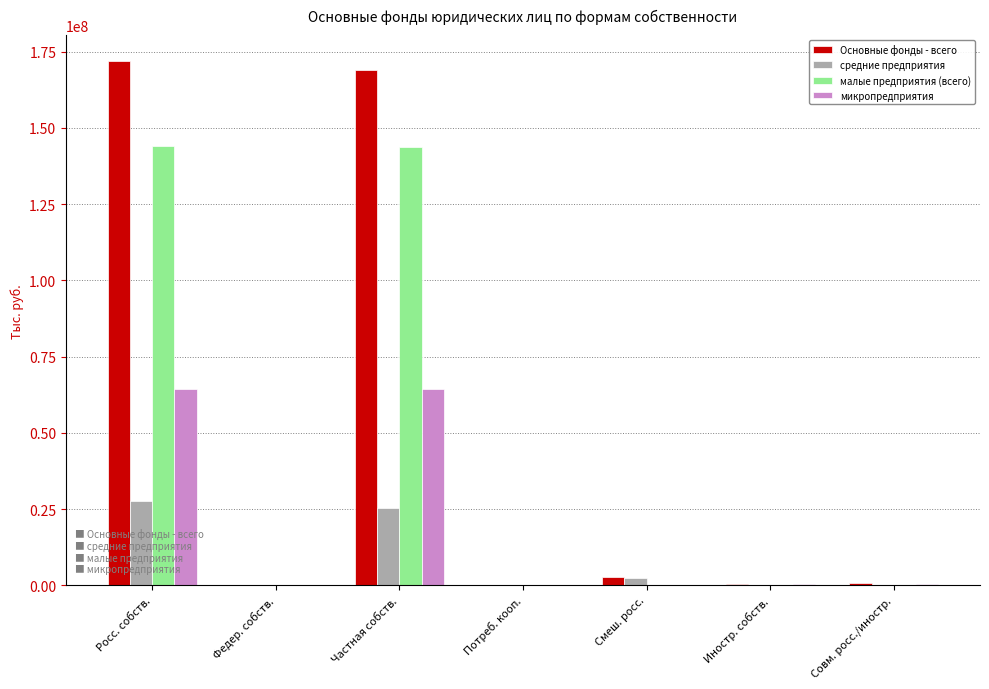

What is the maximum value shown in the chart?

171860134